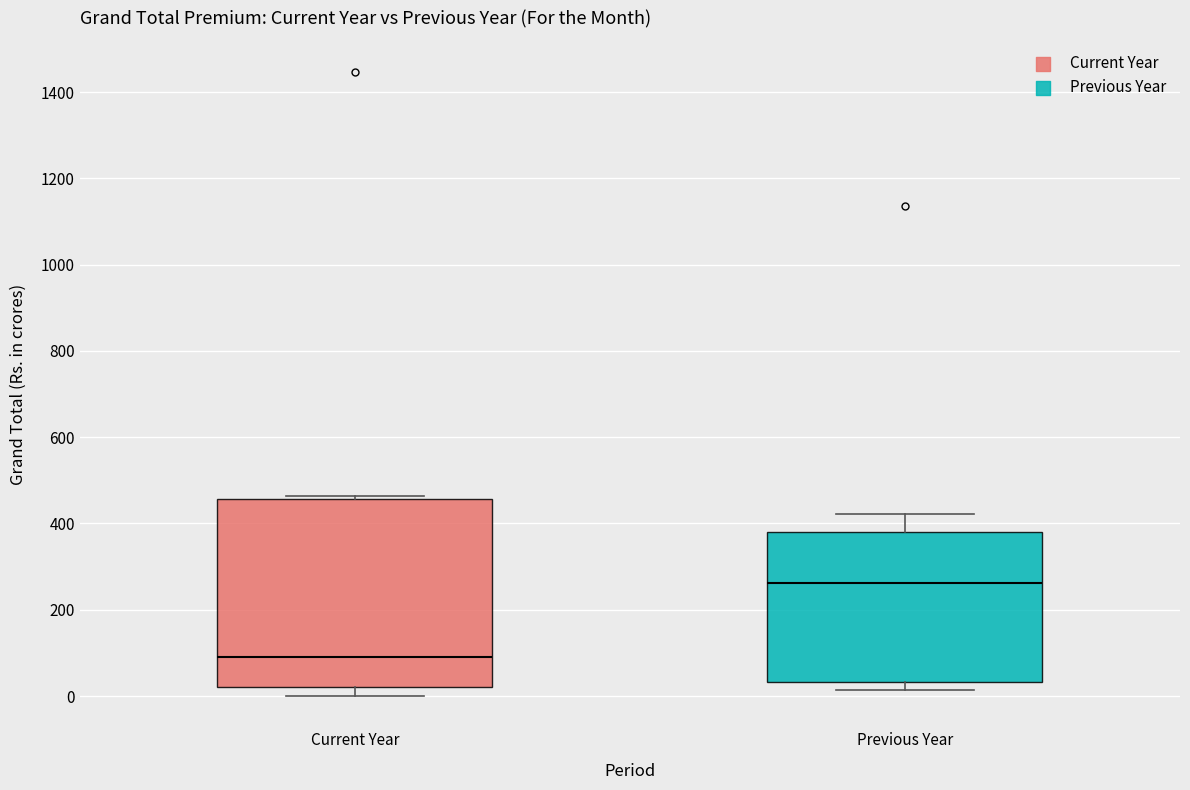

Reading left to right, transcribe this box plot: for each box, give where its median line is, the range the box spans, and where its two whiskers end, as read against the y-axis. The values are not printed on the chart, so give them approximately, as read against the axis.

Current Year: median 100, box 20 to 460, whiskers 0 to 460 (just above the box's upper edge)
Previous Year: median 260, box 40 to 380, whiskers 20 to 420